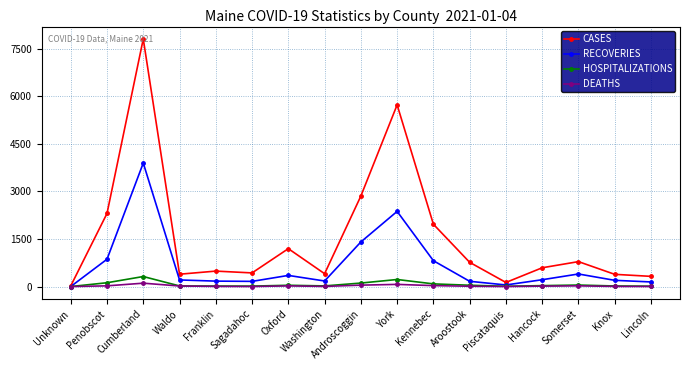

Does the chart have visible grid lines?

Yes